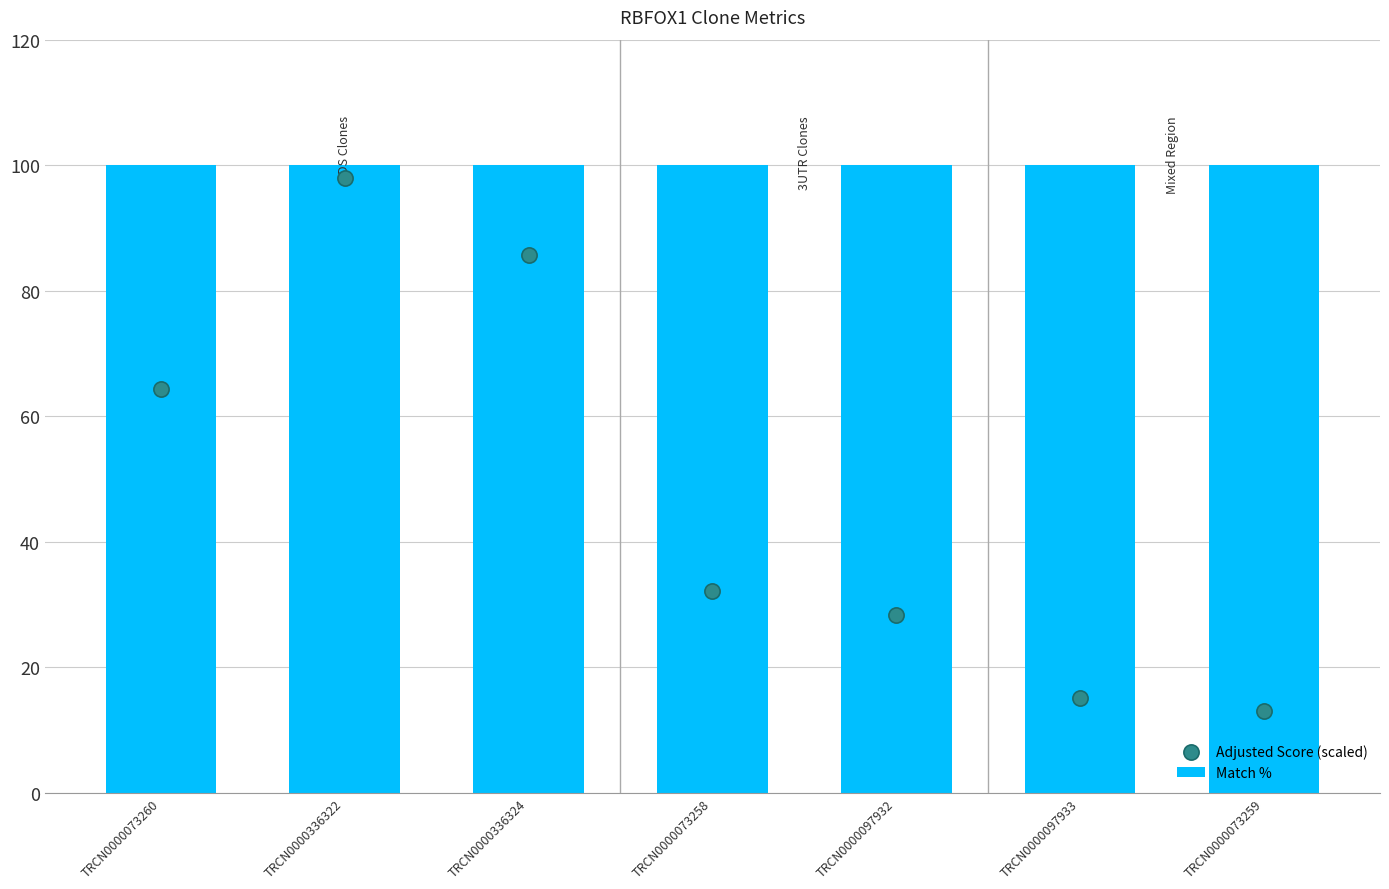

At how many categories does at least one series exceed 92?

7